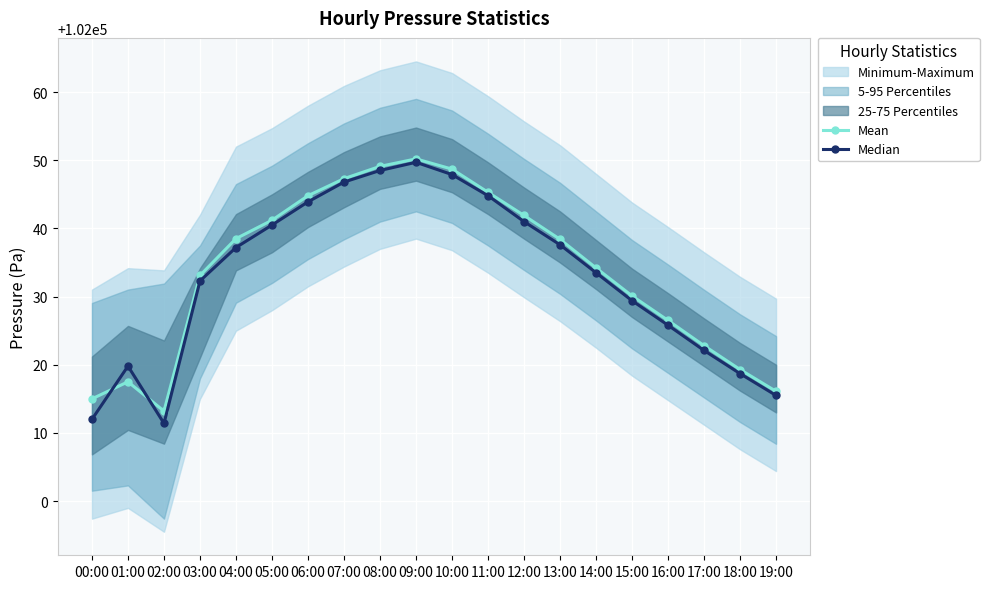

Where is the first local maximum for Mean?

01:00